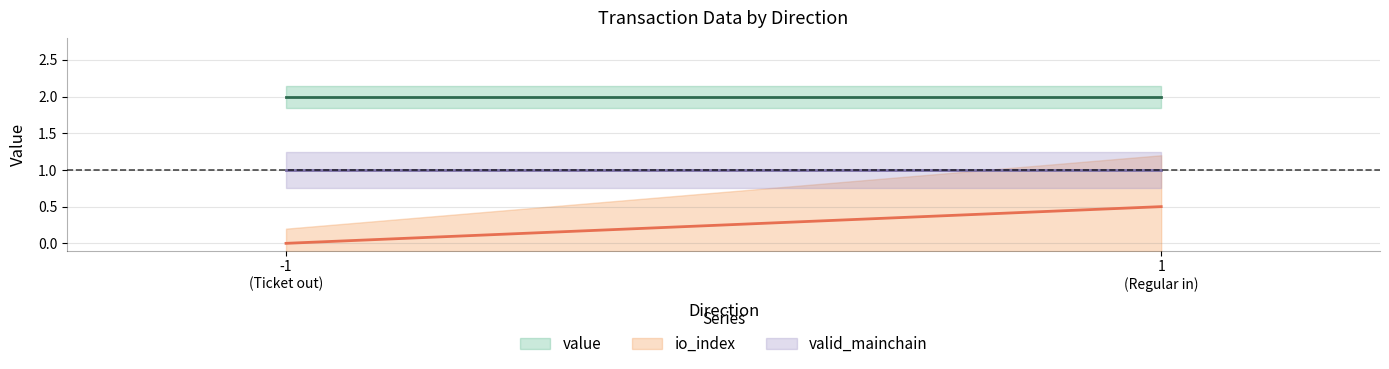

Rank the series by their average value, from lowest to highest.

io_index, valid_mainchain, value